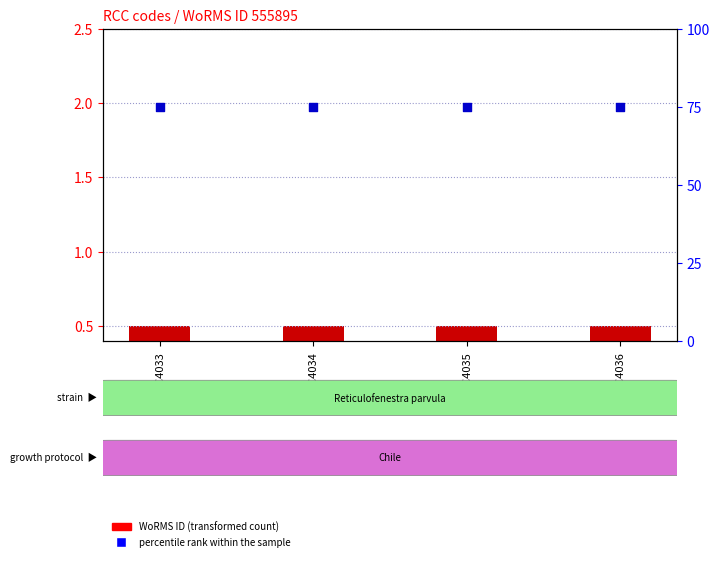

Which series reaches the minimum Y coordinate?

WoRMS ID (transformed)